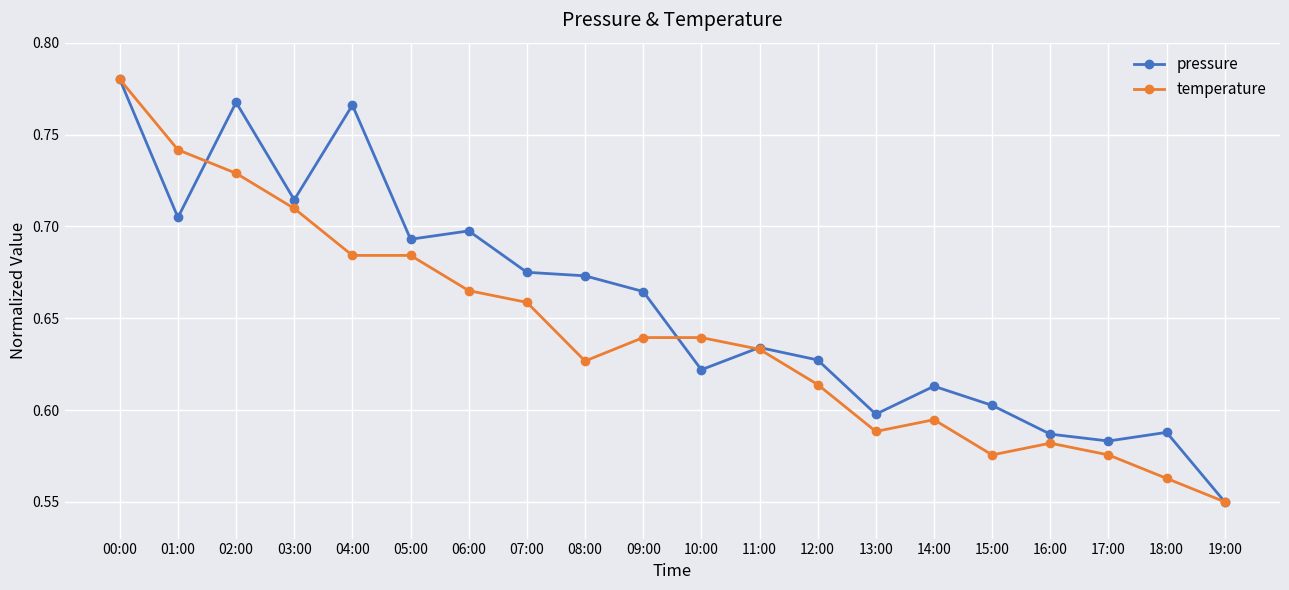

What position from the left is 01:00?

2